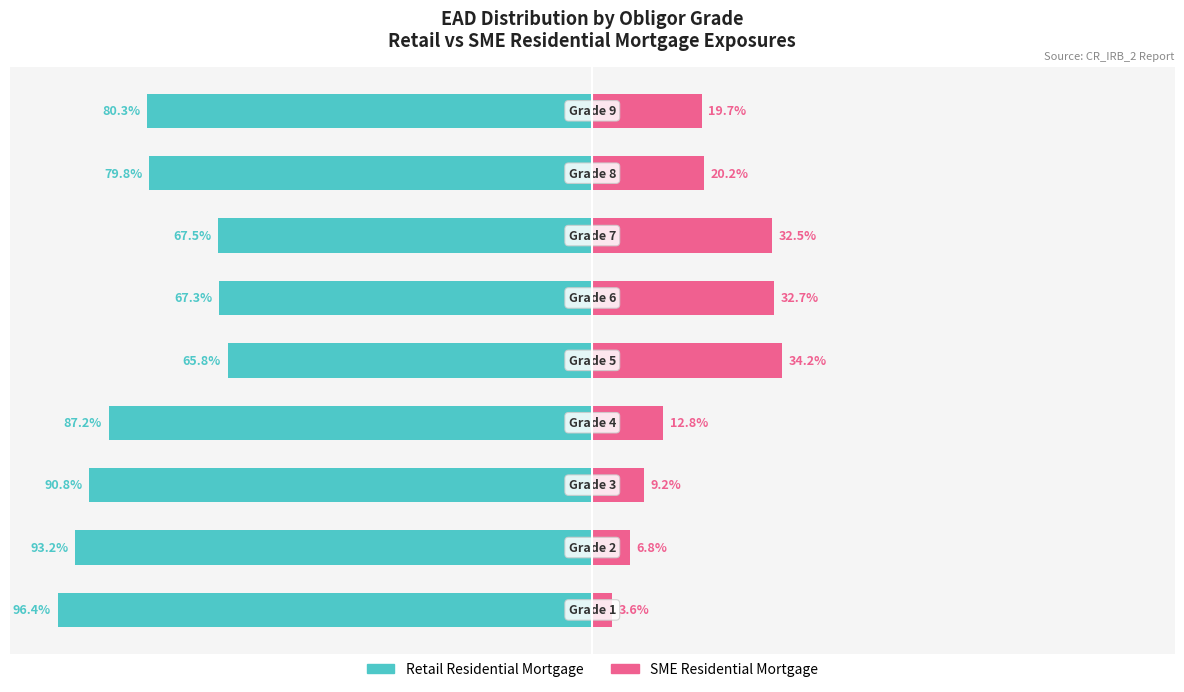

How many values in the Retail Residential Mortgage series are below -80?

5